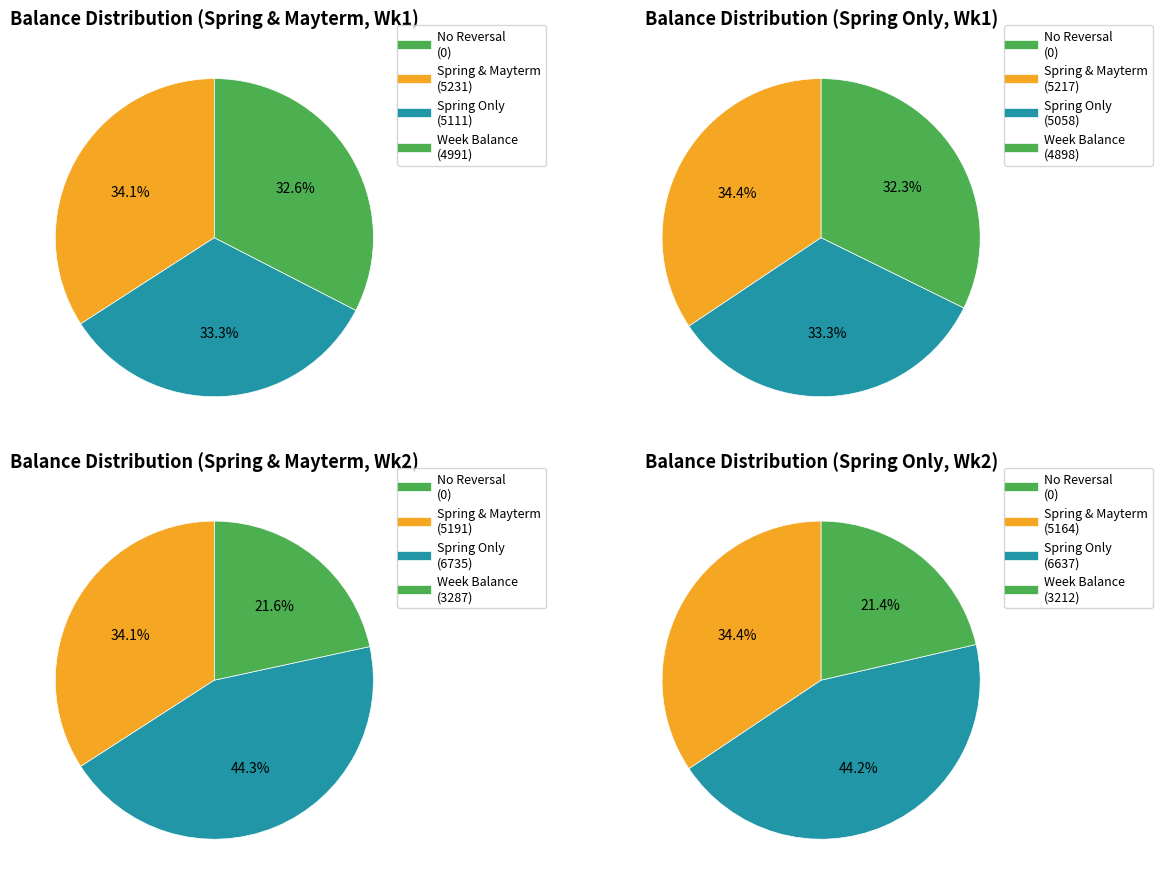

Is THURSDAY the majority of the pie?

No